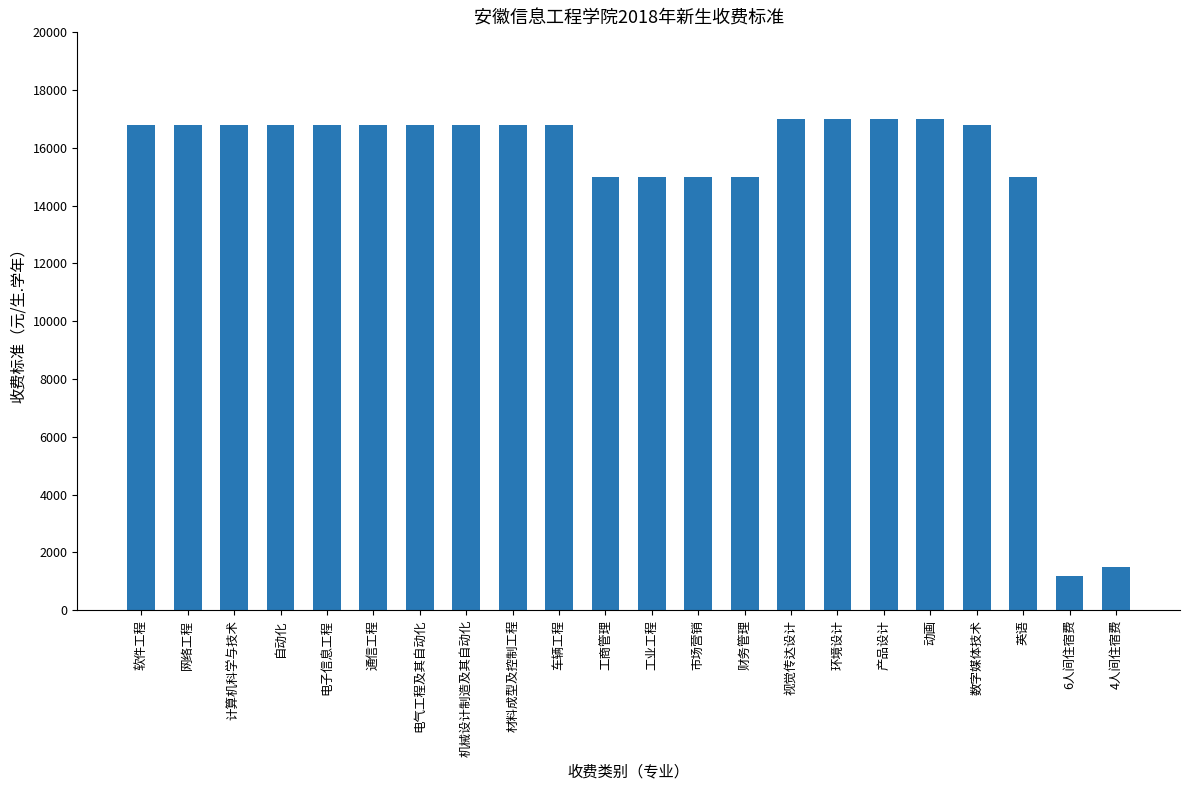

What is the change in value from 网络工程 to 6人间住宿费?

-15600